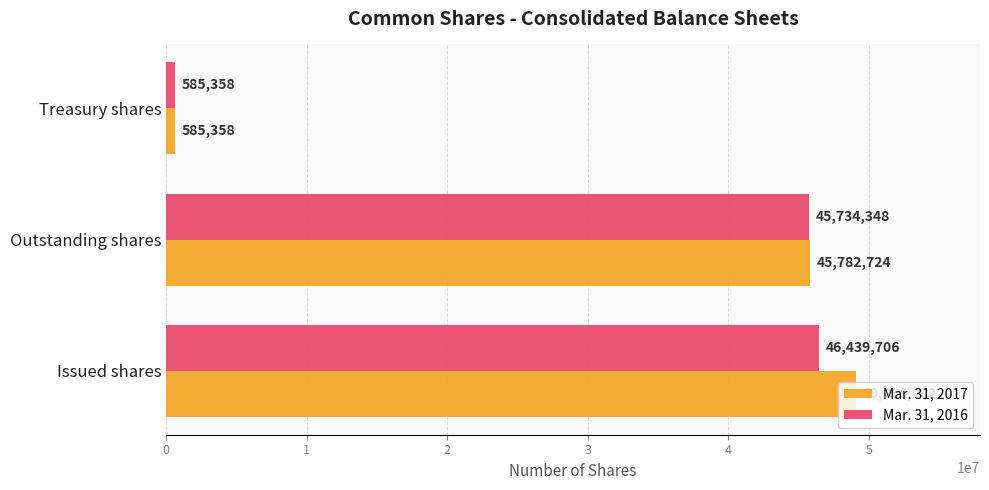

Which series has the largest range (max minus min)?

Mar. 31, 2017